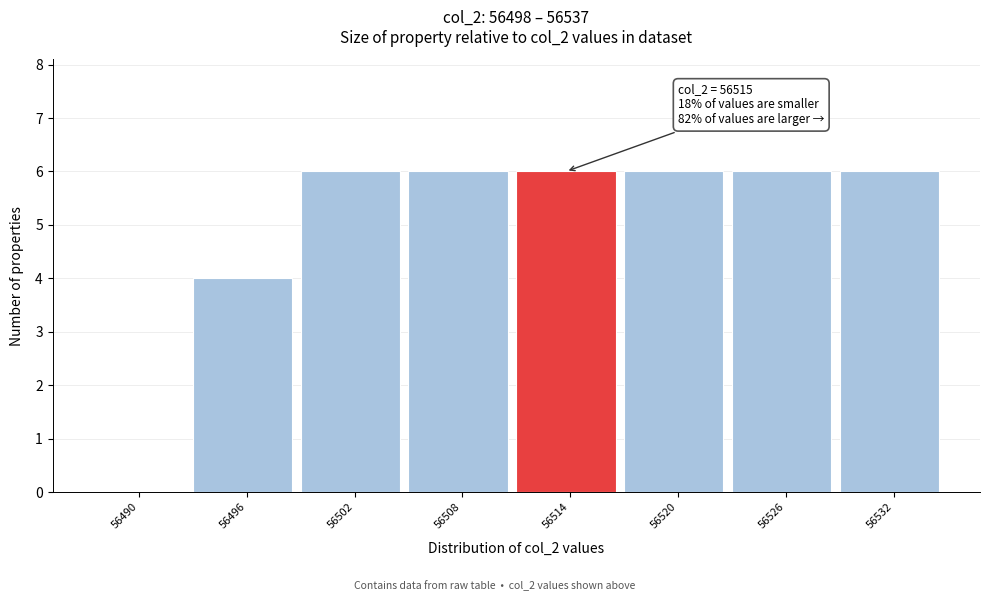

Reading right to left, list all the values displayed in this chart.

56532=6	56526=6	56520=6	56514=6	56508=6	56502=6	56496=4	56490=0